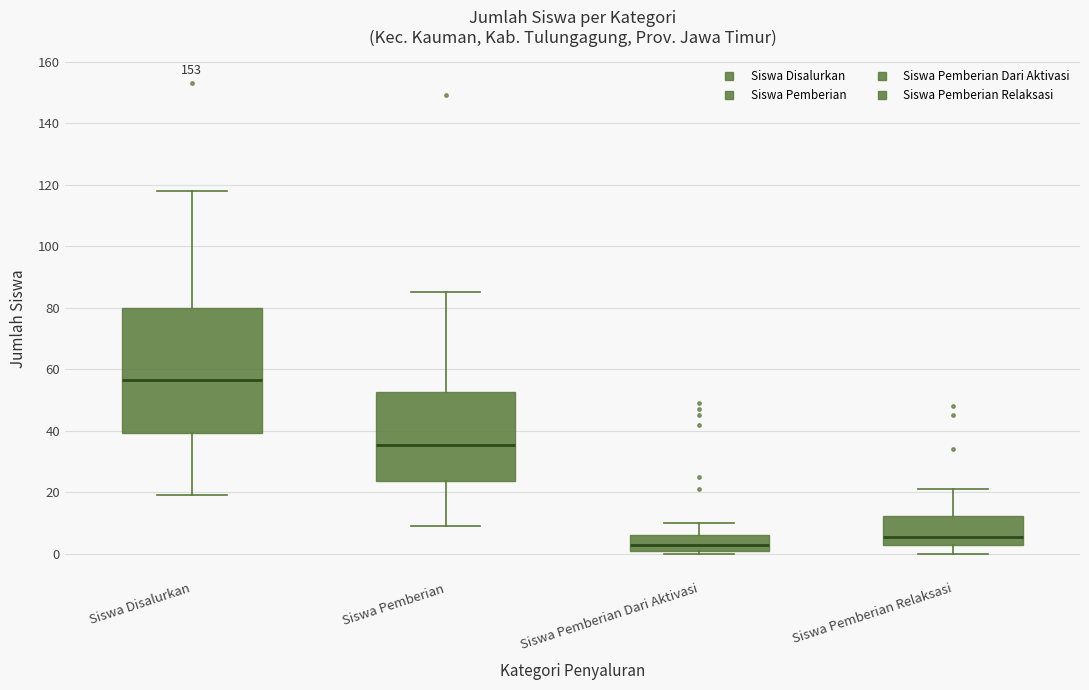

Which box's median line is the highest?

Siswa Disalurkan